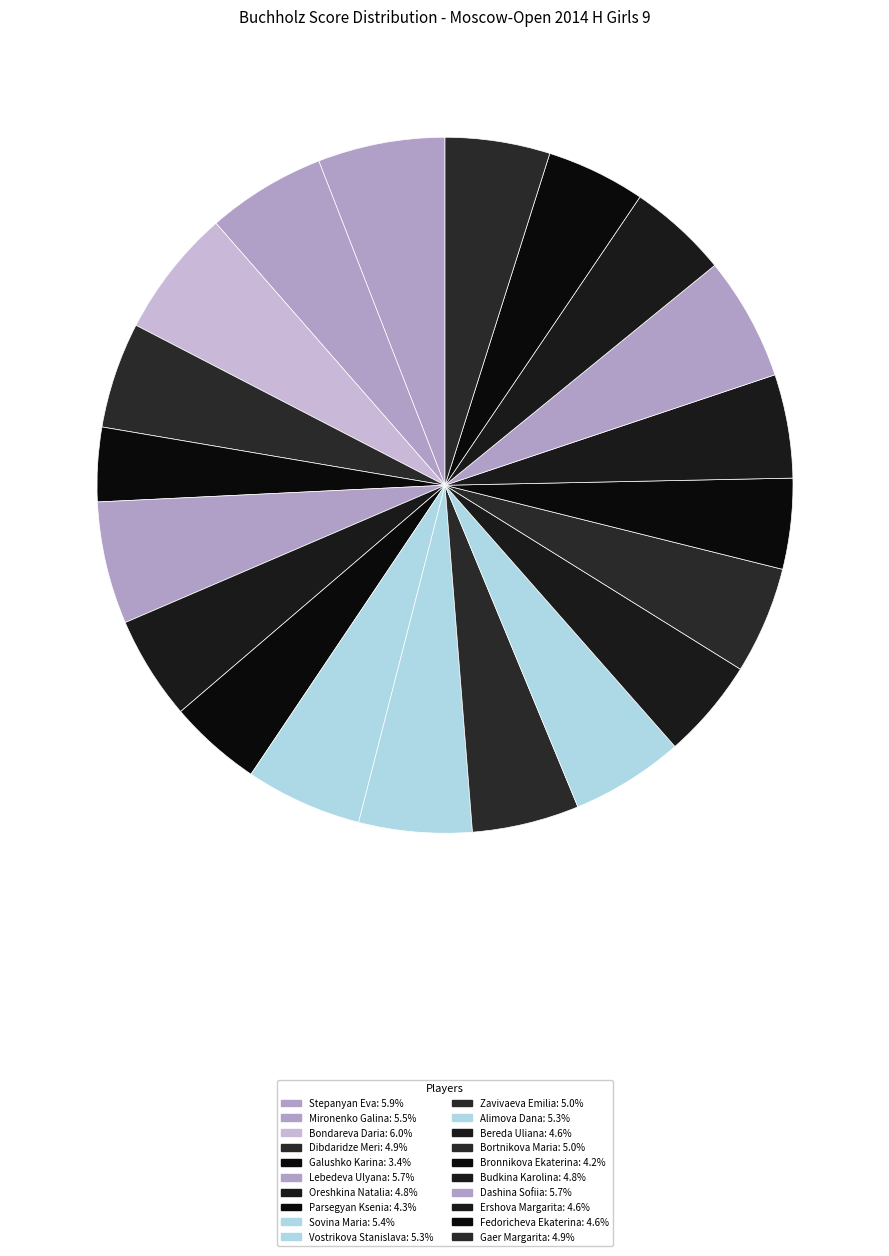

To the nearest percent, what is the average slice percentage?

5%